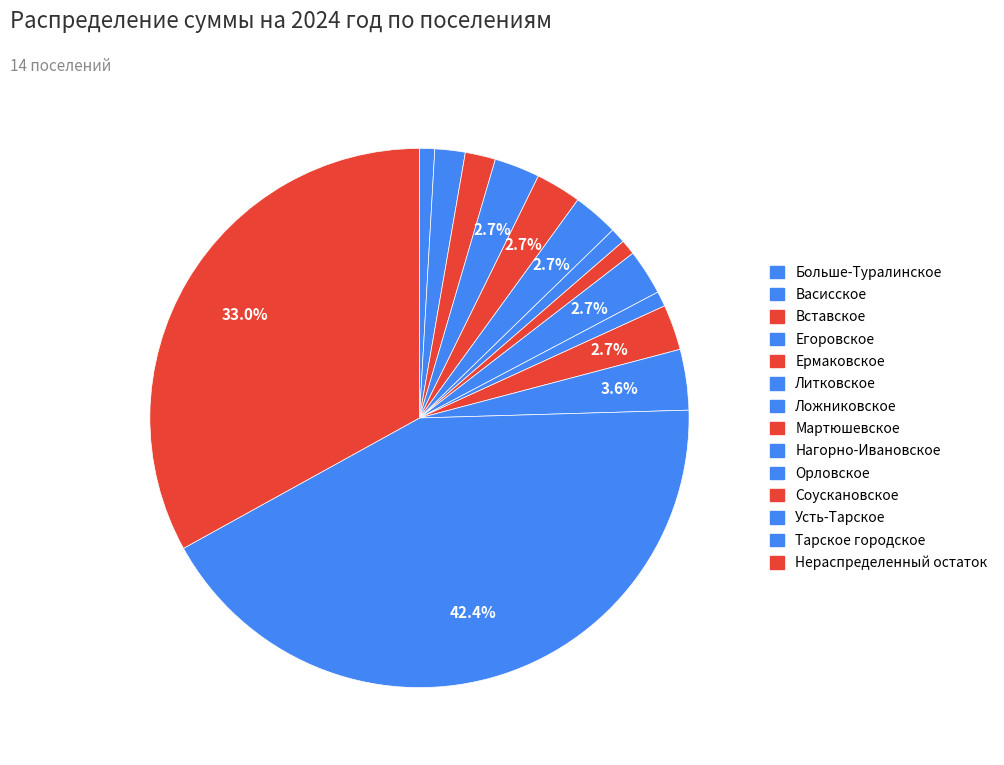

How many segments does this pie chart have?

14